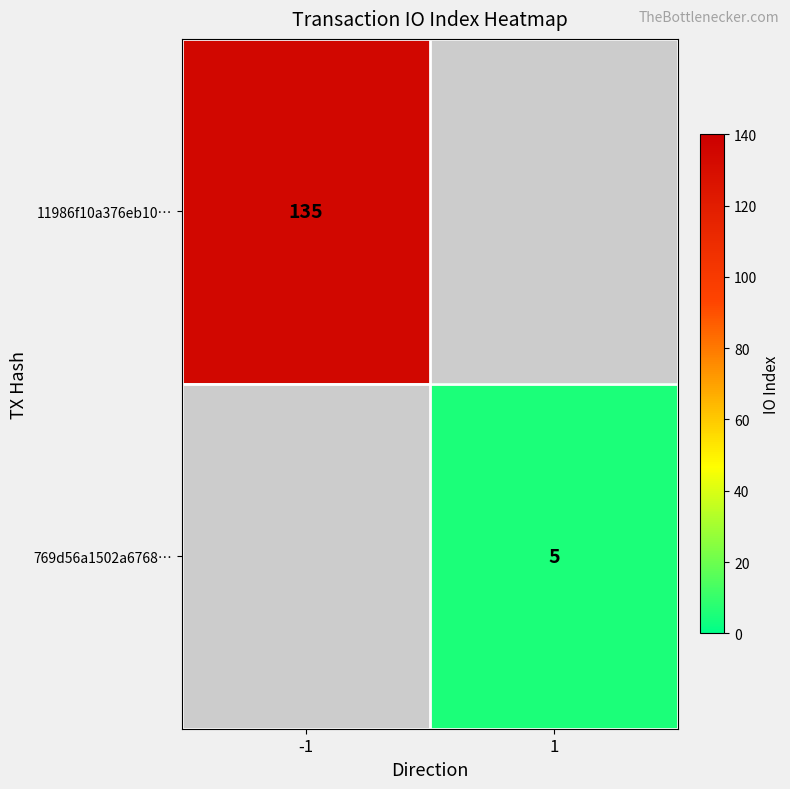

True or false: 11986f10a376eb10… has a value of 135 at -1.

True